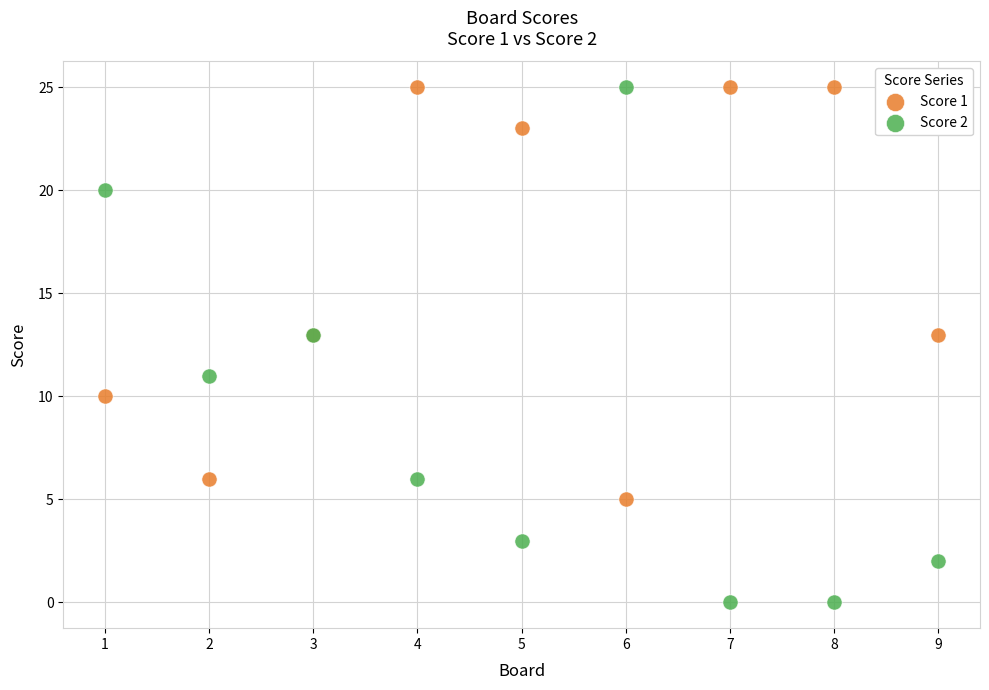

Which series reaches the minimum Y coordinate?

Score 2